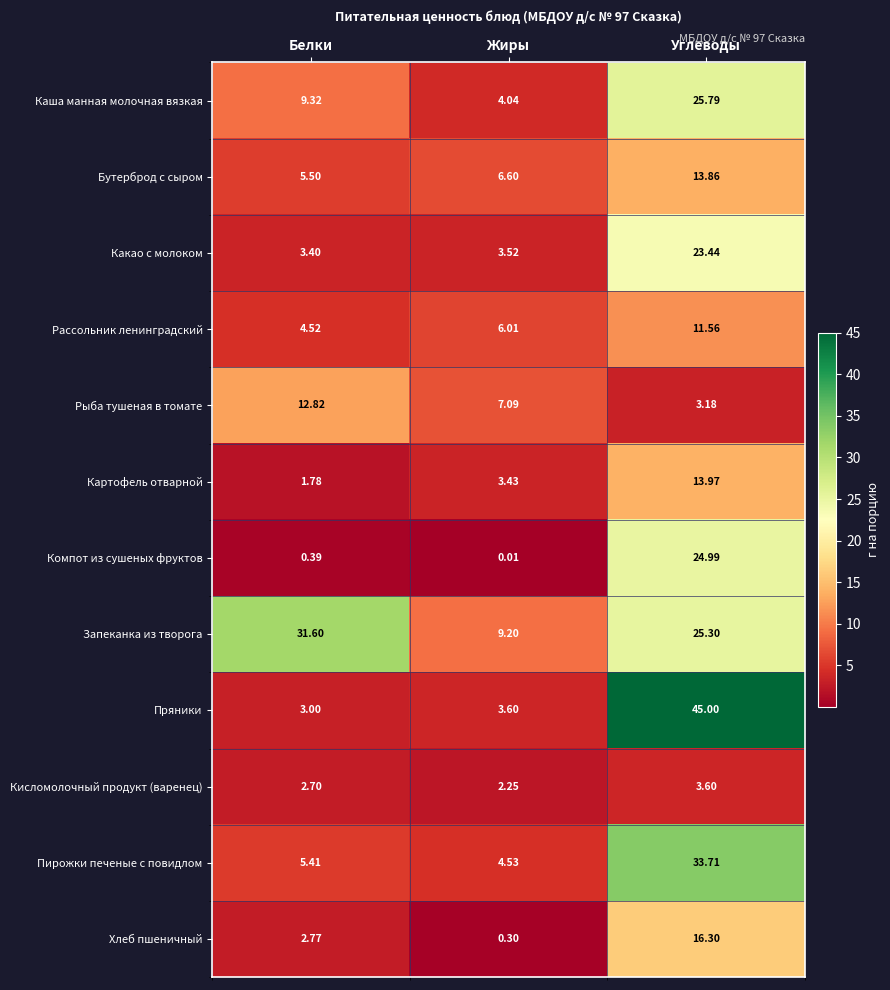

At which label is Какао с молоком closest to 13?

Жиры